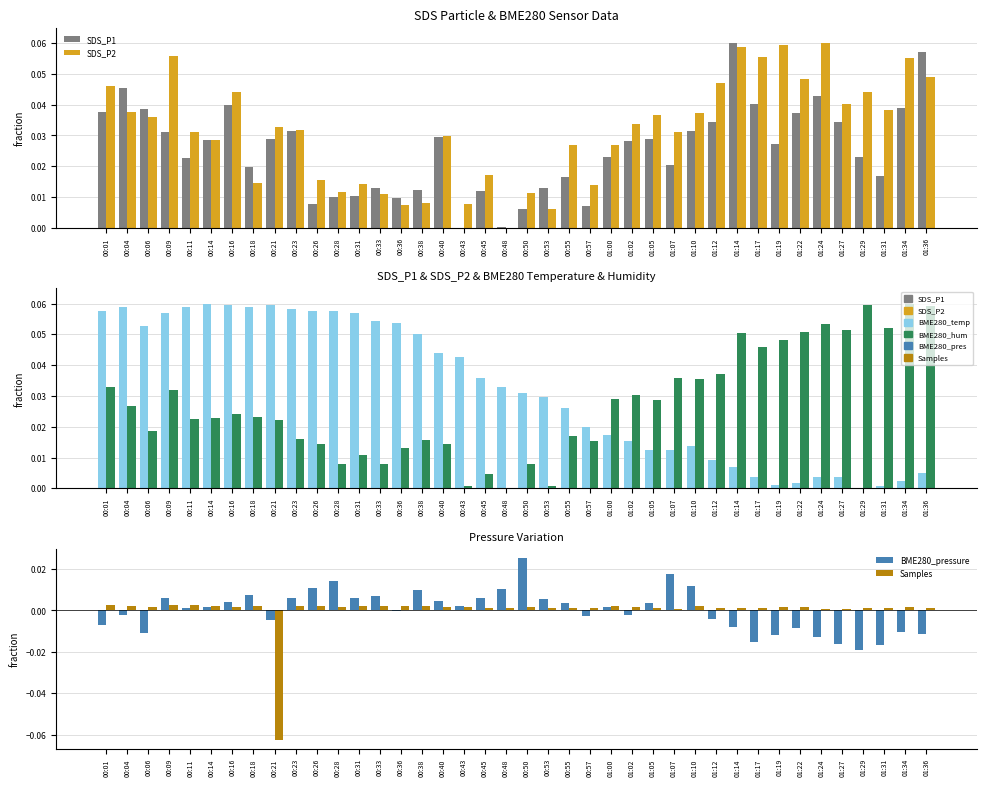

Reading left to right, what are all the values shown in this chart?

SDS_P1: 00:01=0.0	00:04=0.0	00:06=0.0	00:09=0.0	00:11=0.0	00:14=0.0	00:16=0.0	00:18=0.0	00:21=0.0	00:23=0.0	00:26=0.0	00:28=0.0	00:31=0.0	00:33=0.0	00:36=0.0	00:38=0.0	00:40=0.0	00:43=0.0	00:45=0.0	00:48=0.0	00:50=0.0	00:53=0.0	00:55=0.0	00:57=0.0	01:00=0.0	01:02=0.0	01:05=0.0	01:07=0.0	01:10=0.0	01:12=0.0	01:14=0.1	01:17=0.0	01:19=0.0	01:22=0.0	01:24=0.0	01:27=0.0	01:29=0.0	01:31=0.0	01:34=0.0	01:36=0.1
SDS_P2: 00:01=0.0	00:04=0.0	00:06=0.0	00:09=0.1	00:11=0.0	00:14=0.0	00:16=0.0	00:18=0.0	00:21=0.0	00:23=0.0	00:26=0.0	00:28=0.0	00:31=0.0	00:33=0.0	00:36=0.0	00:38=0.0	00:40=0.0	00:43=0.0	00:45=0.0	00:48=0.0	00:50=0.0	00:53=0.0	00:55=0.0	00:57=0.0	01:00=0.0	01:02=0.0	01:05=0.0	01:07=0.0	01:10=0.0	01:12=0.0	01:14=0.1	01:17=0.1	01:19=0.1	01:22=0.0	01:24=0.1	01:27=0.0	01:29=0.0	01:31=0.0	01:34=0.1	01:36=0.0
BME280_temperature: 00:01=0.1	00:04=0.1	00:06=0.1	00:09=0.1	00:11=0.1	00:14=0.1	00:16=0.1	00:18=0.1	00:21=0.1	00:23=0.1	00:26=0.1	00:28=0.1	00:31=0.1	00:33=0.1	00:36=0.1	00:38=0.1	00:40=0.0	00:43=0.0	00:45=0.0	00:48=0.0	00:50=0.0	00:53=0.0	00:55=0.0	00:57=0.0	01:00=0.0	01:02=0.0	01:05=0.0	01:07=0.0	01:10=0.0	01:12=0.0	01:14=0.0	01:17=0.0	01:19=0.0	01:22=0.0	01:24=0.0	01:27=0.0	01:29=0.0	01:31=0.0	01:34=0.0	01:36=0.0
BME280_humidity: 00:01=0.0	00:04=0.0	00:06=0.0	00:09=0.0	00:11=0.0	00:14=0.0	00:16=0.0	00:18=0.0	00:21=0.0	00:23=0.0	00:26=0.0	00:28=0.0	00:31=0.0	00:33=0.0	00:36=0.0	00:38=0.0	00:40=0.0	00:43=0.0	00:45=0.0	00:48=0.0	00:50=0.0	00:53=0.0	00:55=0.0	00:57=0.0	01:00=0.0	01:02=0.0	01:05=0.0	01:07=0.0	01:10=0.0	01:12=0.0	01:14=0.1	01:17=0.0	01:19=0.0	01:22=0.1	01:24=0.1	01:27=0.1	01:29=0.1	01:31=0.1	01:34=0.1	01:36=0.1
BME280_pressure: 00:01=-0.0	00:04=-0.0	00:06=-0.0	00:09=0.0	00:11=0.0	00:14=0.0	00:16=0.0	00:18=0.0	00:21=-0.0	00:23=0.0	00:26=0.0	00:28=0.0	00:31=0.0	00:33=0.0	00:36=-0.0	00:38=0.0	00:40=0.0	00:43=0.0	00:45=0.0	00:48=0.0	00:50=0.0	00:53=0.0	00:55=0.0	00:57=-0.0	01:00=0.0	01:02=-0.0	01:05=0.0	01:07=0.0	01:10=0.0	01:12=-0.0	01:14=-0.0	01:17=-0.0	01:19=-0.0	01:22=-0.0	01:24=-0.0	01:27=-0.0	01:29=-0.0	01:31=-0.0	01:34=-0.0	01:36=-0.0
Samples: 00:01=0.0	00:04=0.0	00:06=0.0	00:09=0.0	00:11=0.0	00:14=0.0	00:16=0.0	00:18=0.0	00:21=-0.1	00:23=0.0	00:26=0.0	00:28=0.0	00:31=0.0	00:33=0.0	00:36=0.0	00:38=0.0	00:40=0.0	00:43=0.0	00:45=0.0	00:48=0.0	00:50=0.0	00:53=0.0	00:55=0.0	00:57=0.0	01:00=0.0	01:02=0.0	01:05=0.0	01:07=0.0	01:10=0.0	01:12=0.0	01:14=0.0	01:17=0.0	01:19=0.0	01:22=0.0	01:24=0.0	01:27=0.0	01:29=0.0	01:31=0.0	01:34=0.0	01:36=0.0